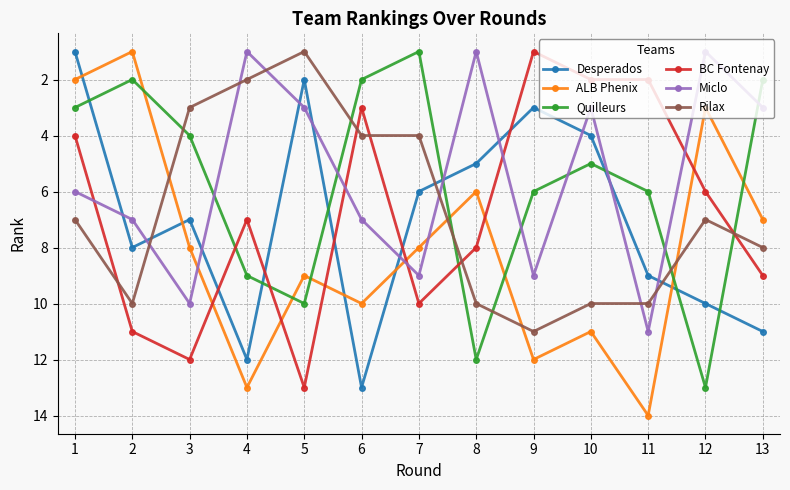

What is the minimum value for Rilax?

1